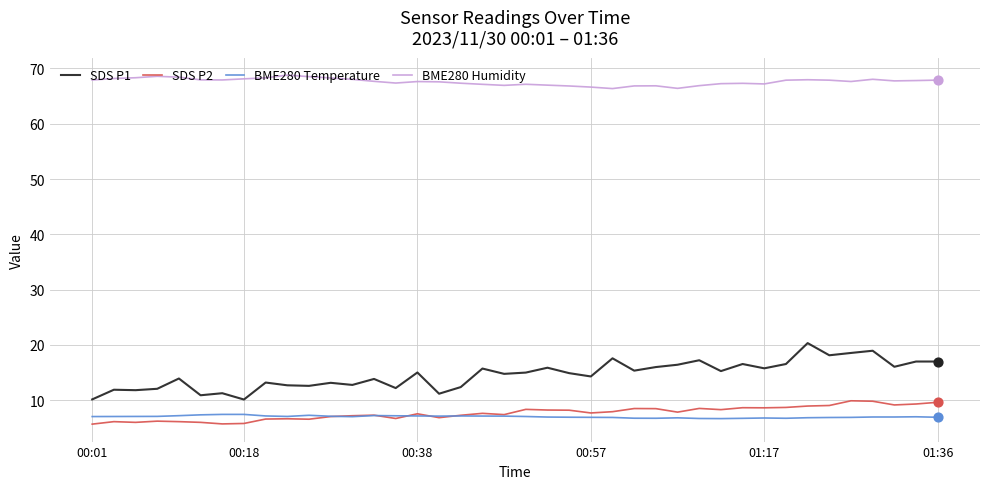

Which series has the largest total across all categories?

BME280 Humidity